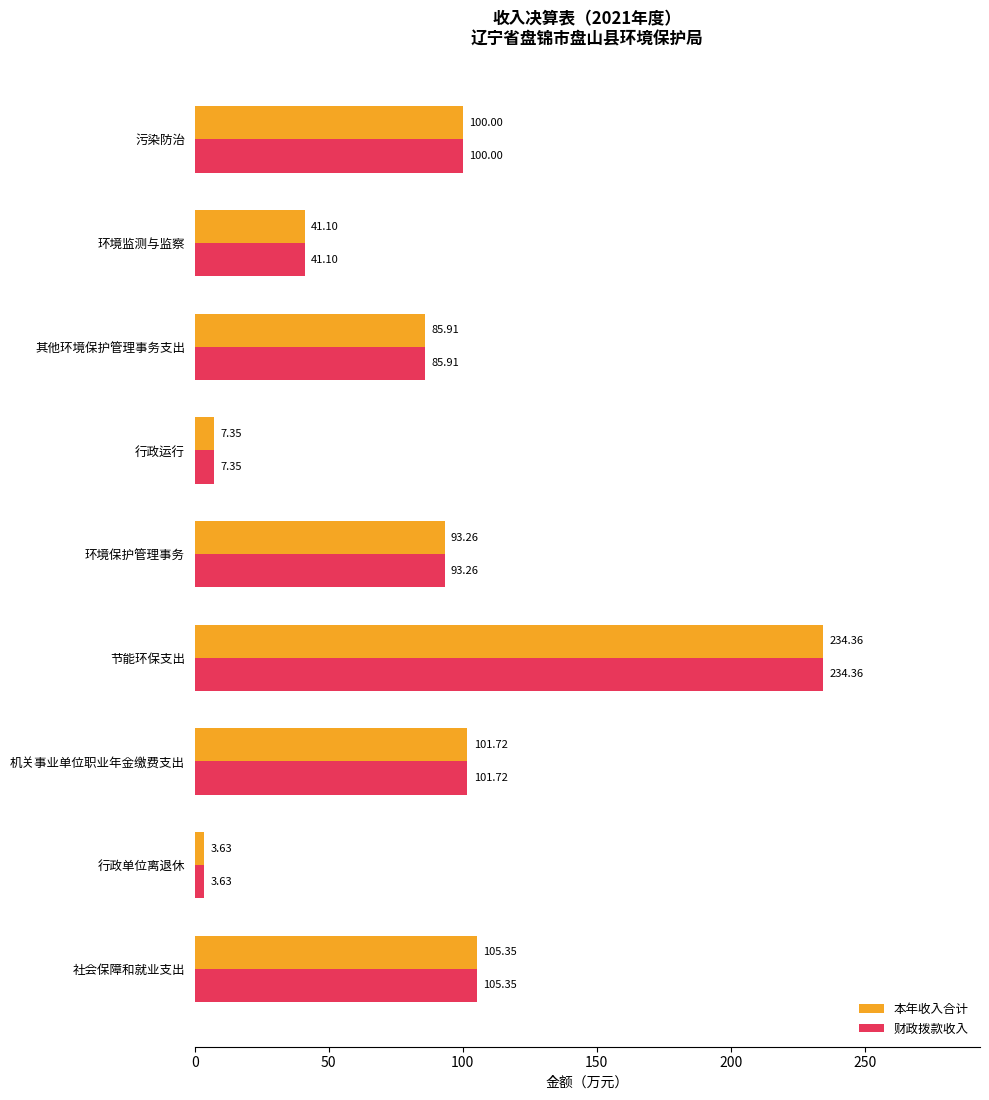

At which label is 本年收入合计 closest to 118?

社会保障和就业支出